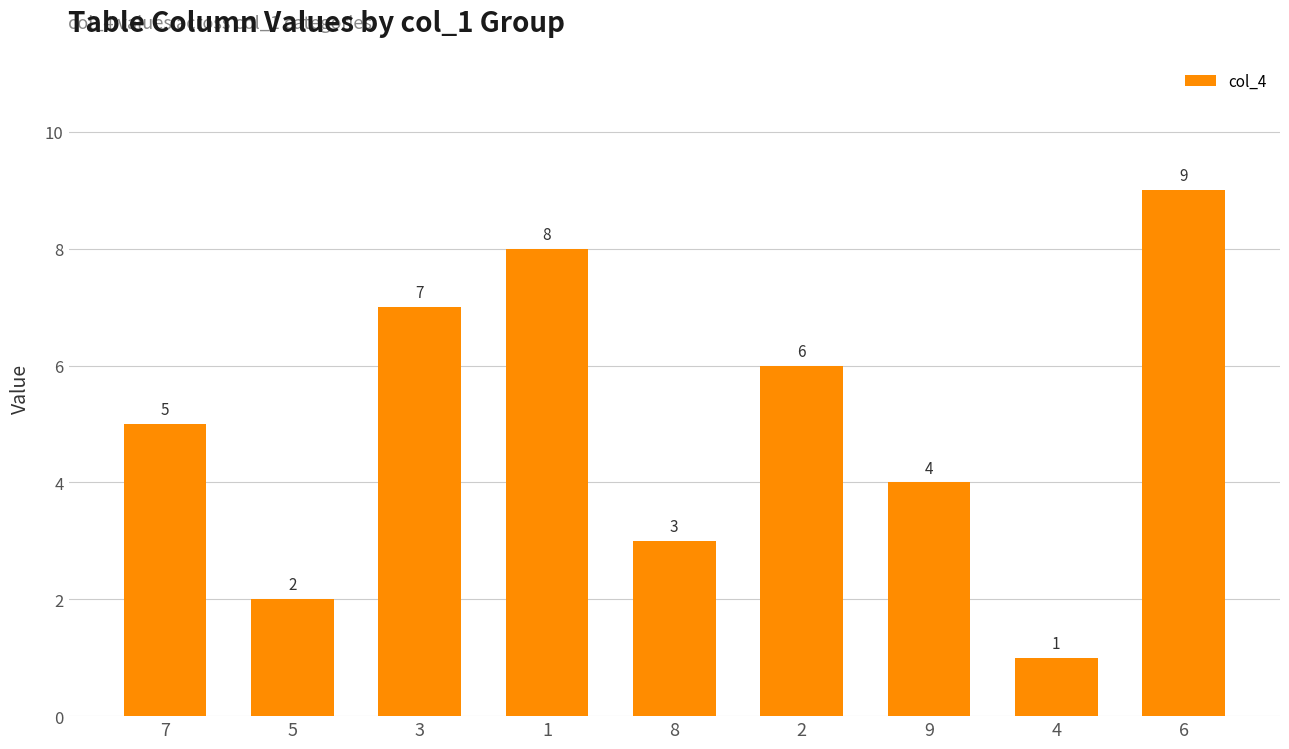

What position from the left is 5?

2